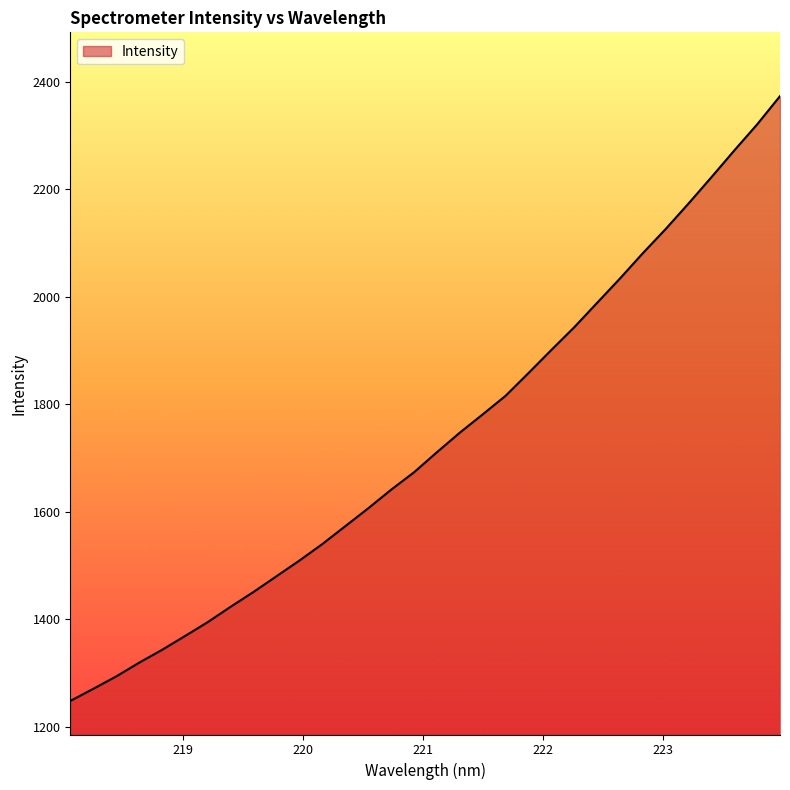

What is the minimum value shown in the chart?

1248.2